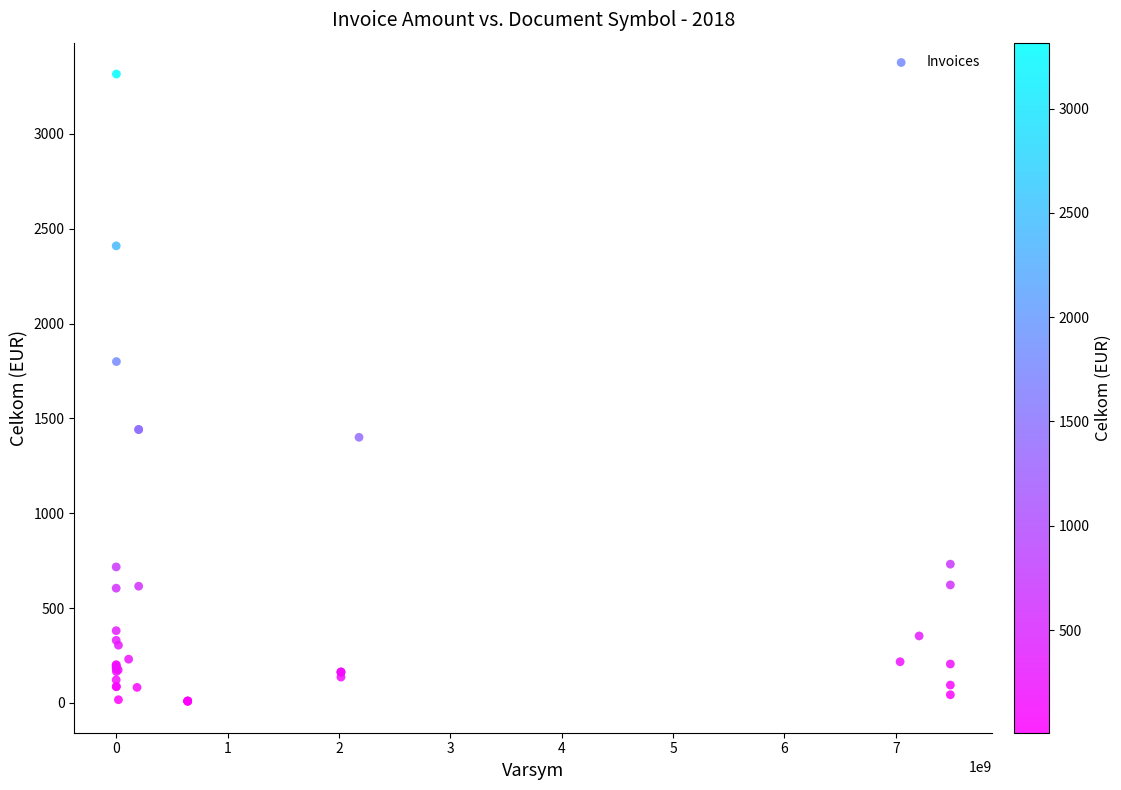

What Y value in the scatter plot is closest to 1662?

1799.8